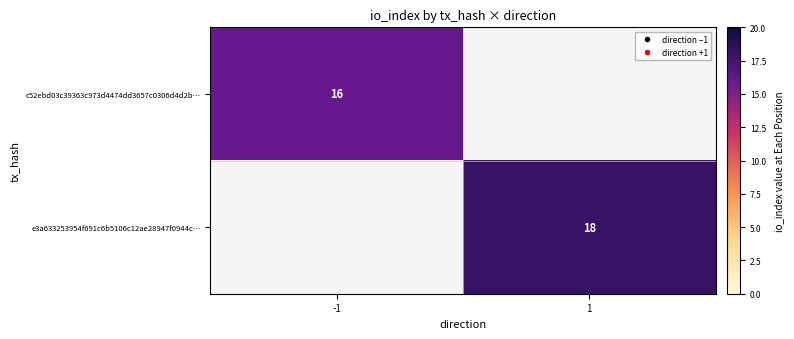

Which label corresponds to the largest value in the chart?

1